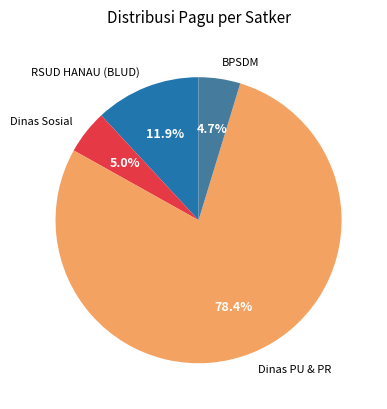

Does RSUD HANAU (BLUD) account for over 50% of the chart?

No